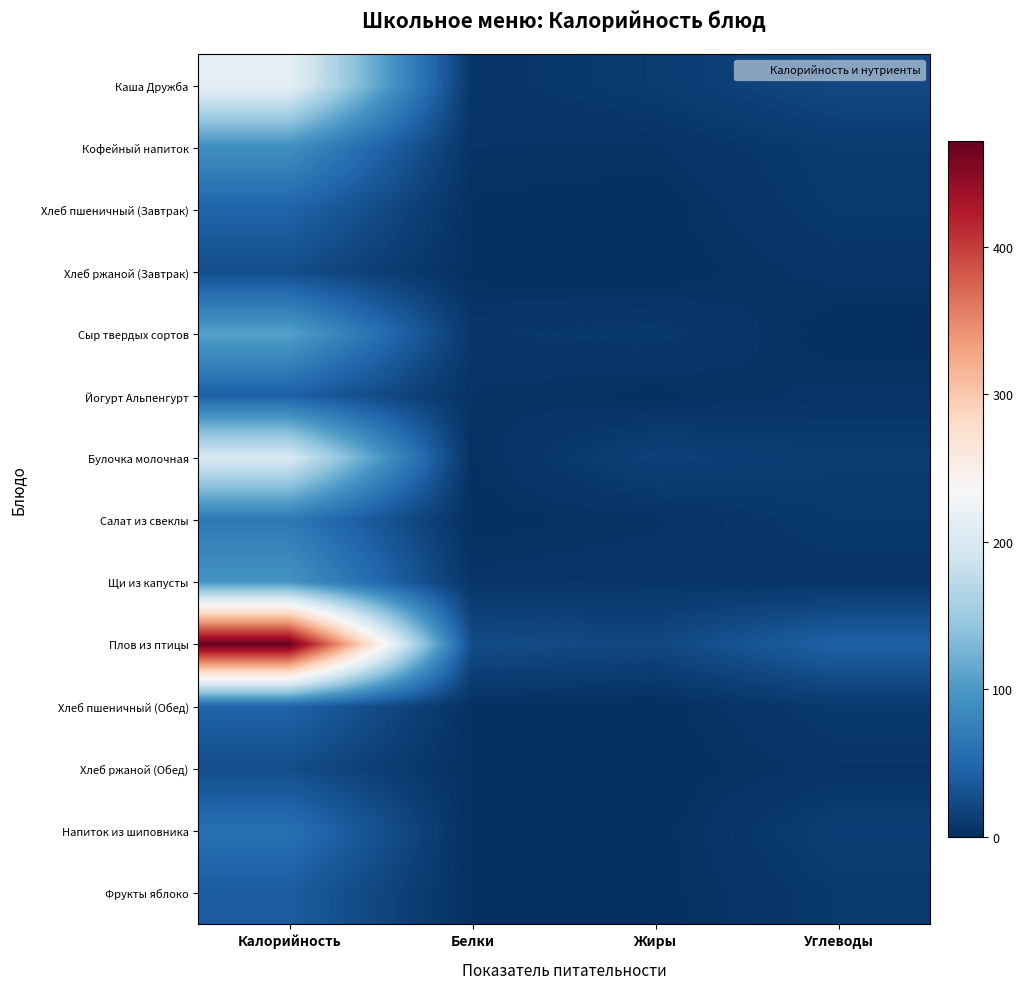

Count the number of data series in this chart.

14